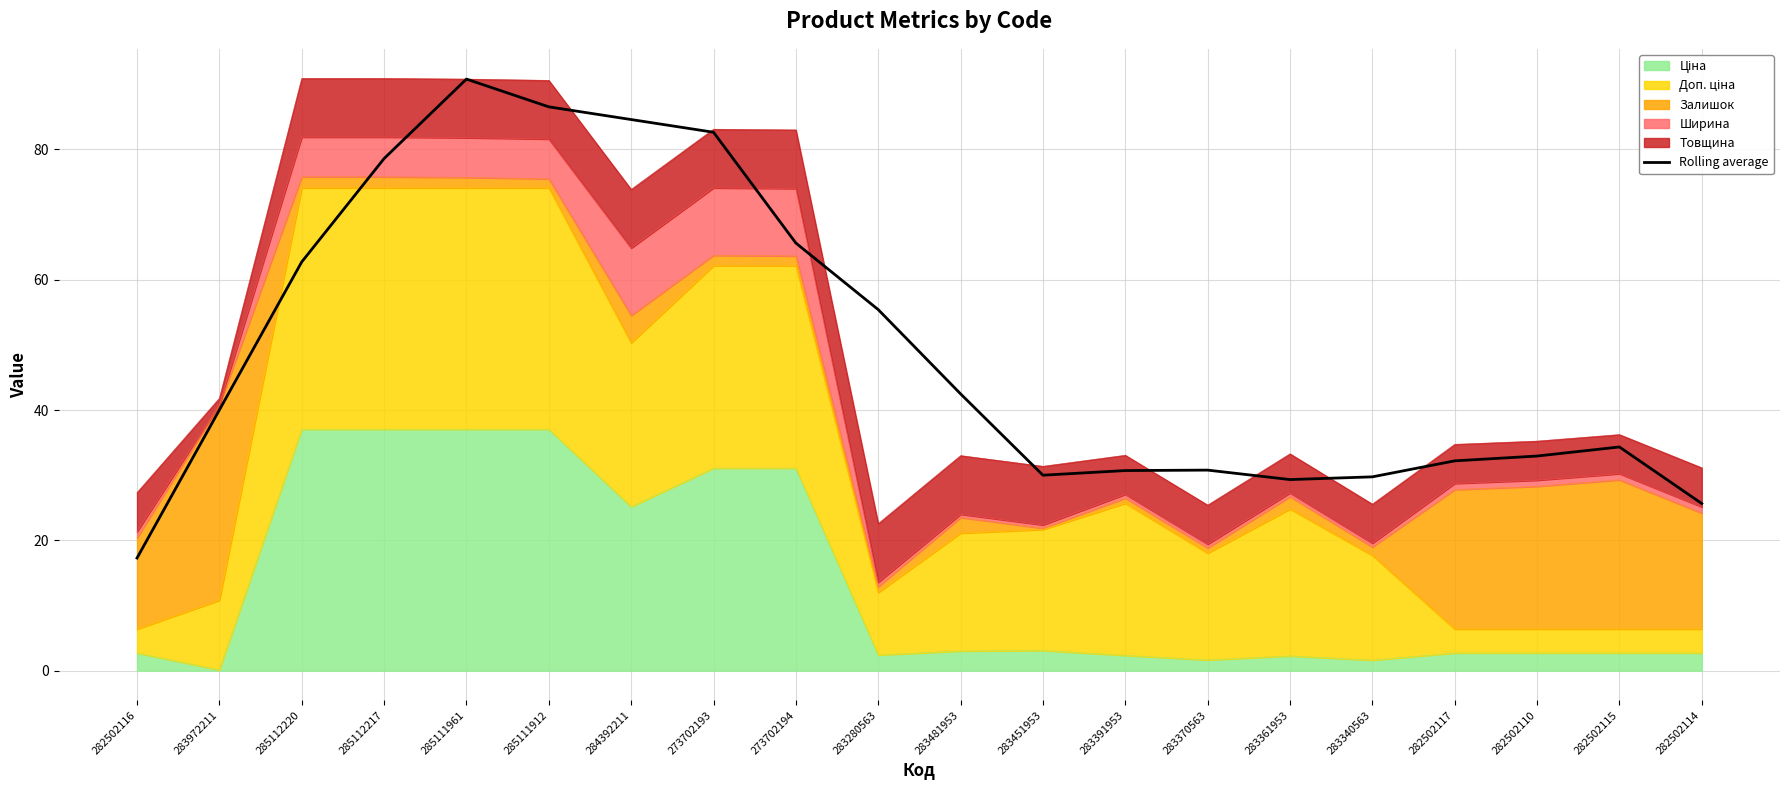

Reading left to right, transcribe all the data shown in this chart.

282502116=17.3	283972211=40.0	285112220=62.7	285112217=78.6	285111961=90.8	285111912=86.5	284392211=84.6	273702193=82.6	273702194=65.6	283280563=55.4	283481953=42.5	283451953=30.0	283391953=30.7	283370563=30.8	283361953=29.3	283340563=29.7	282502117=32.2	282502110=32.9	282502115=34.3	282502114=25.6